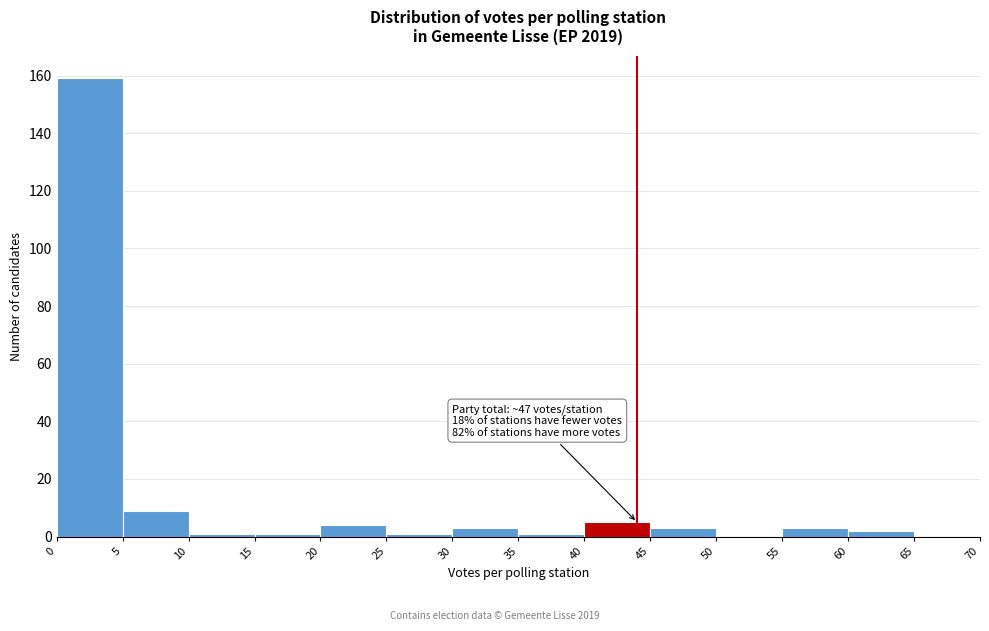

Over which range of the x-axis is the bar tallest?

0 to 5